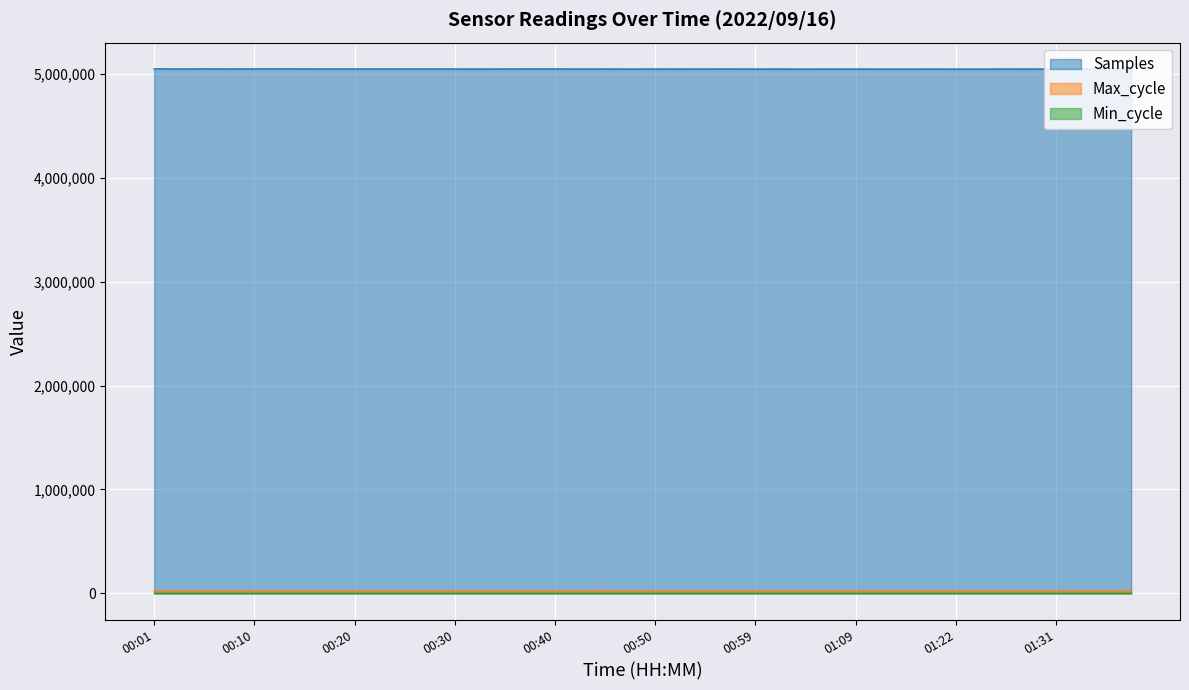

How many series are shown in this chart?

3